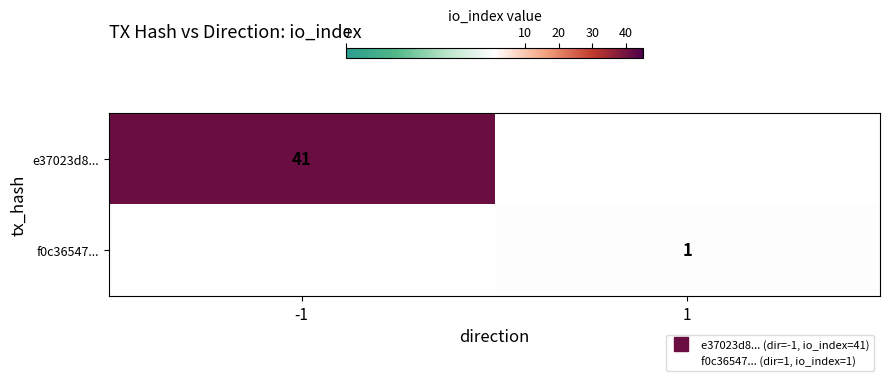

Which series has the widest spread of values?

e37023d8...